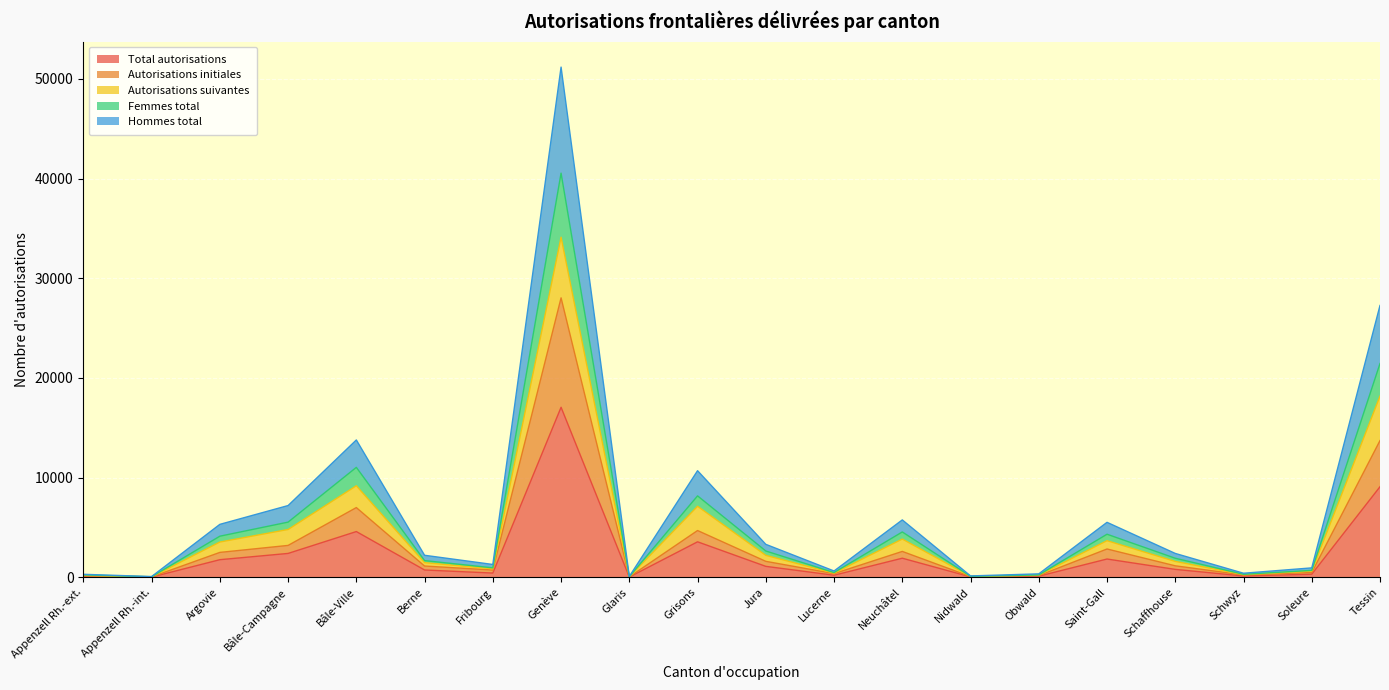

What is the highest value of the Total autorisations series?

17062